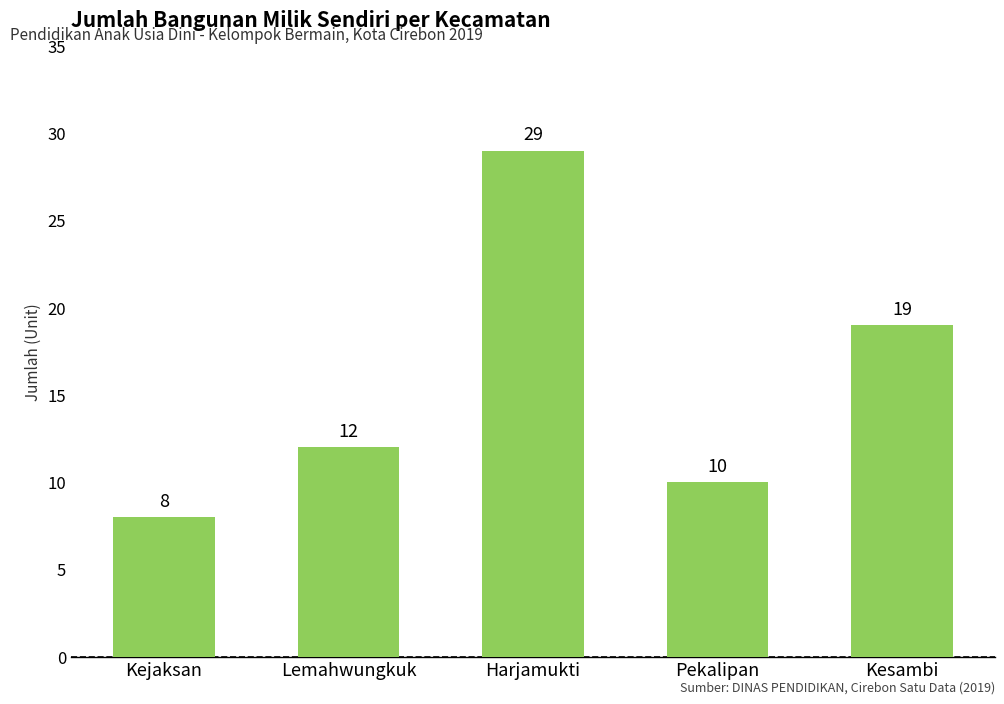

What is the ratio of the value at Pekalipan to the value at Kesambi?

0.5